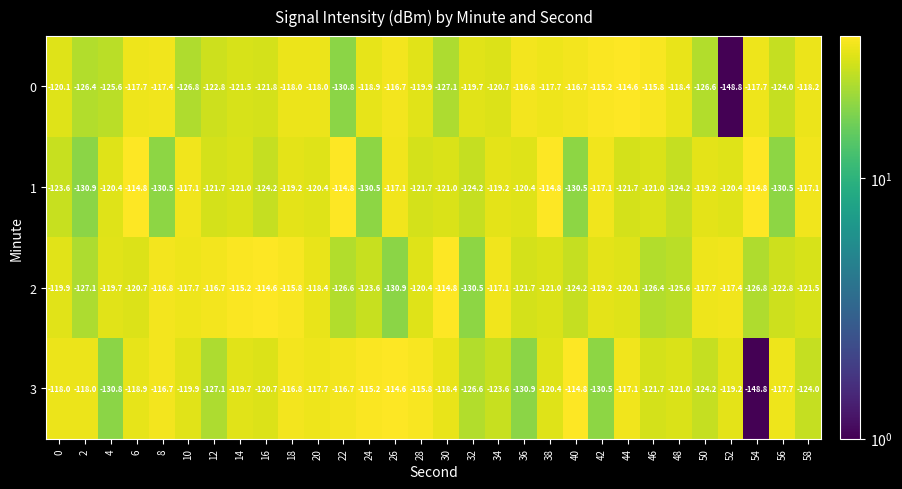

What is the difference between the highest and lowest values at 48?

7.2